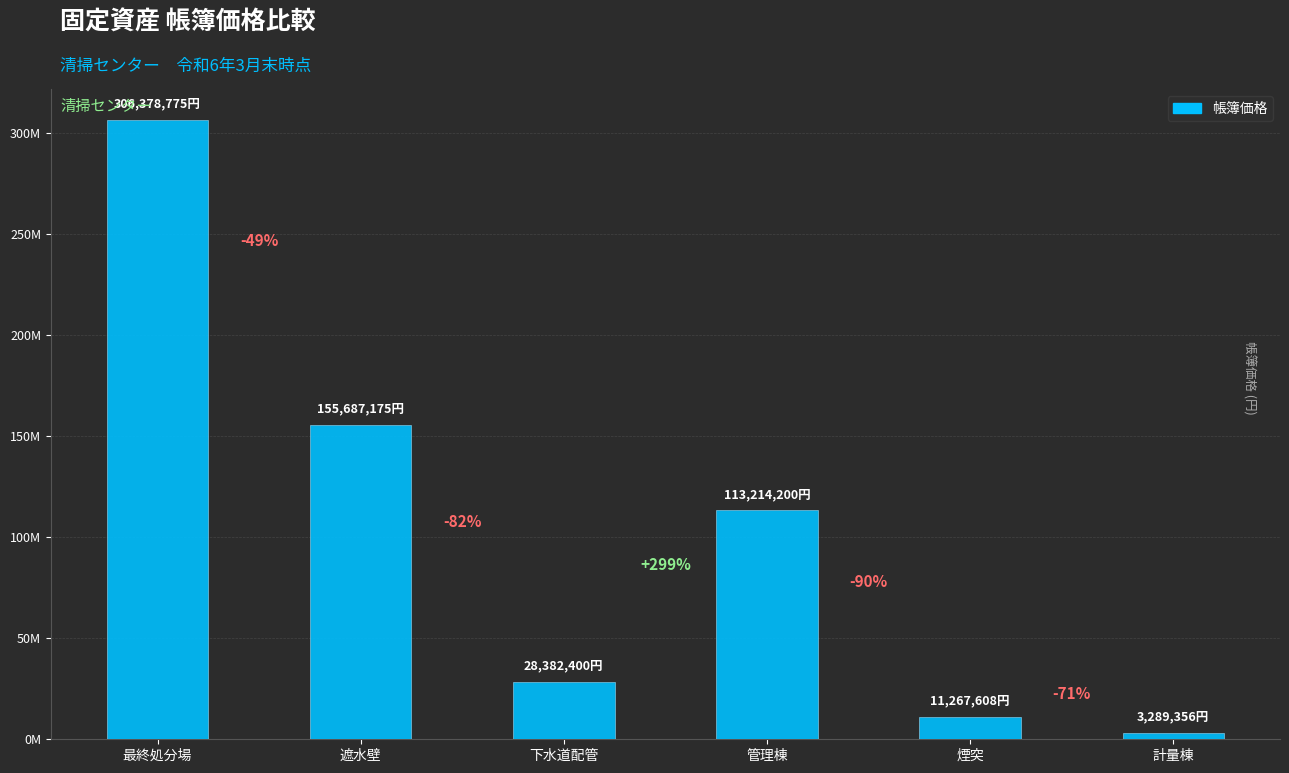

Does the chart contain any negative values?

No